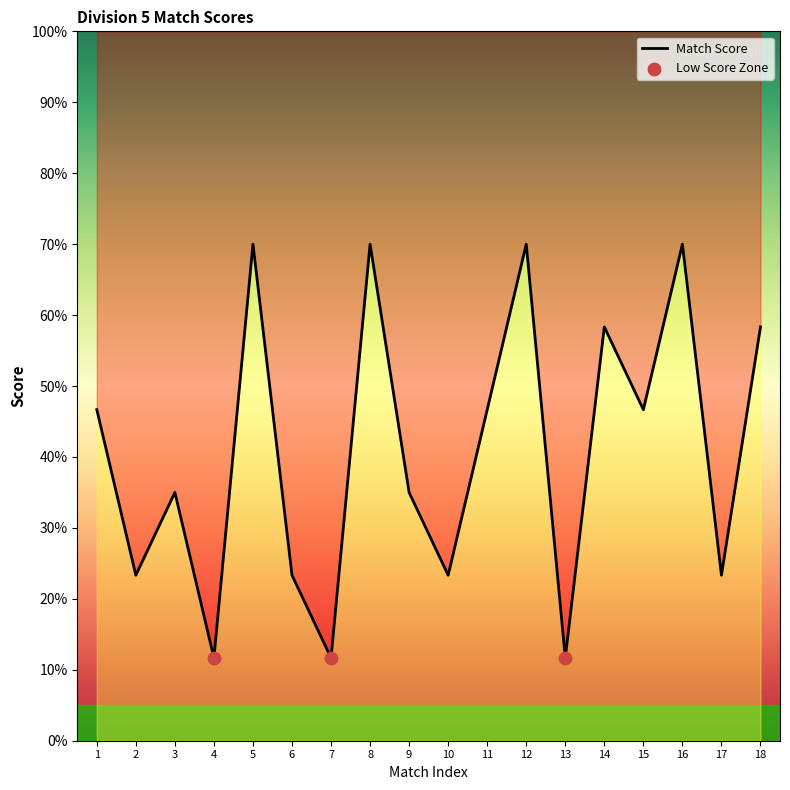

Between 9 and 3, which is larger?

9